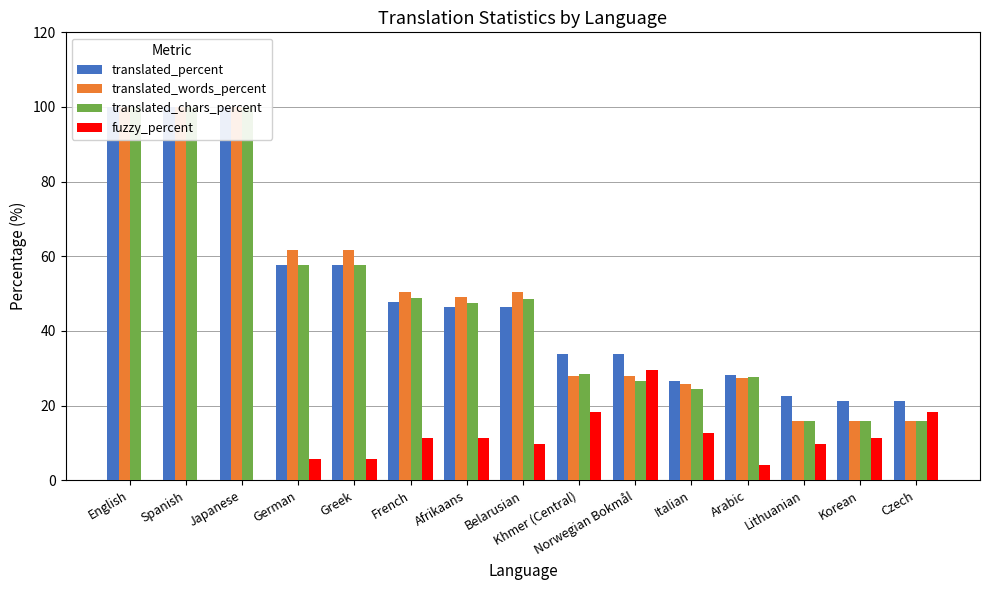

What is the sum of all fuzzy_percent values?

147.3